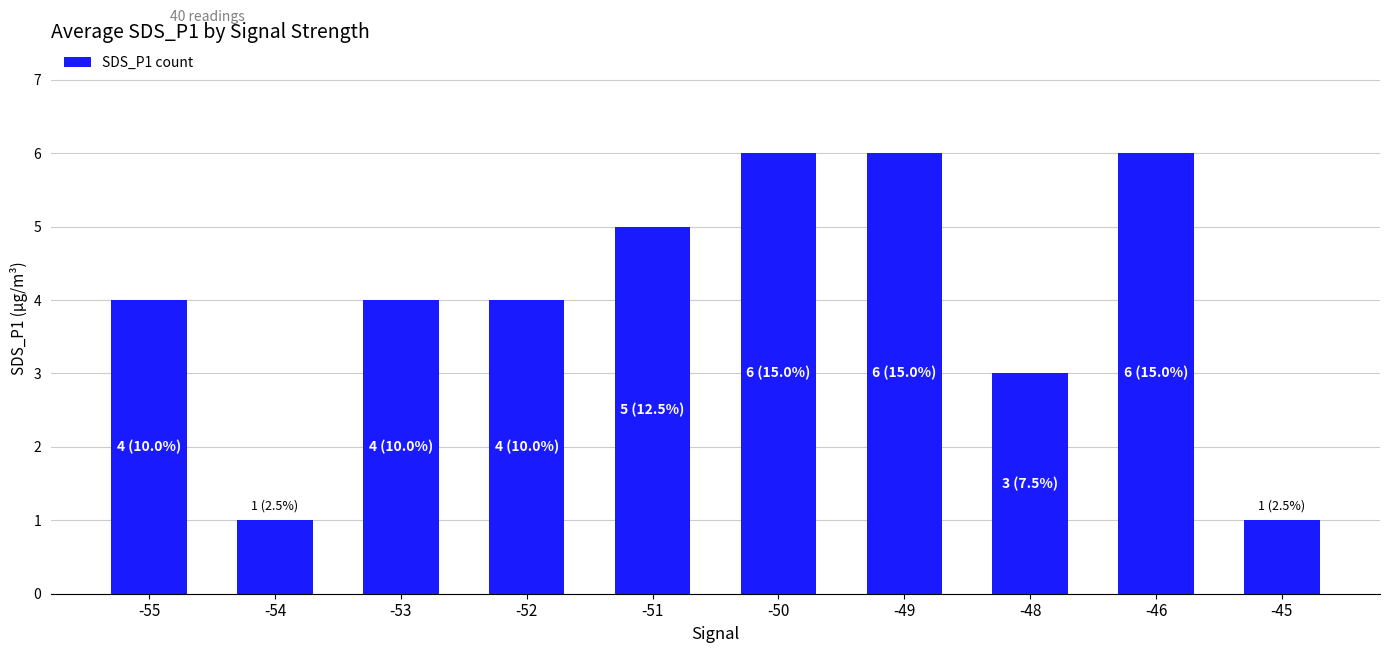

Reading left to right, list all the values displayed in this chart.

-55=4	-54=1	-53=4	-52=4	-51=5	-50=6	-49=6	-48=3	-46=6	-45=1